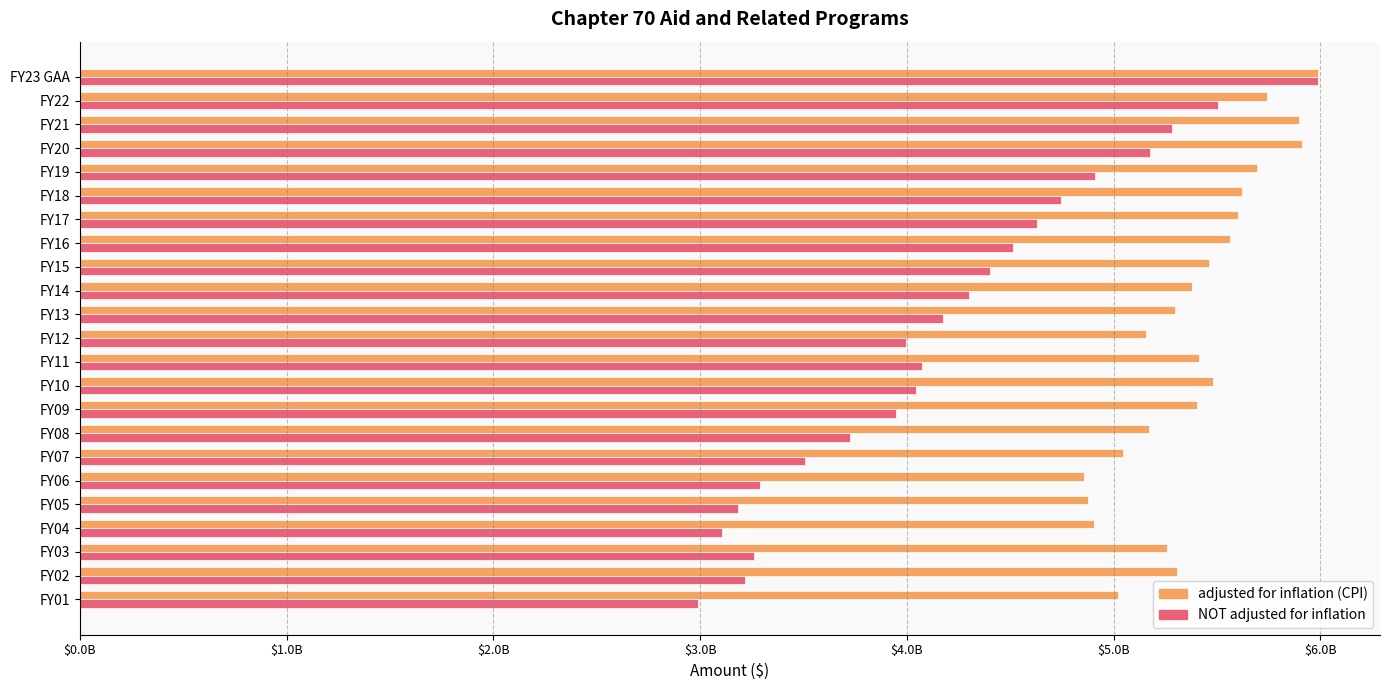

What is the difference between the maximum and minimum values in the NOT adjusted for inflation series?

2997038578